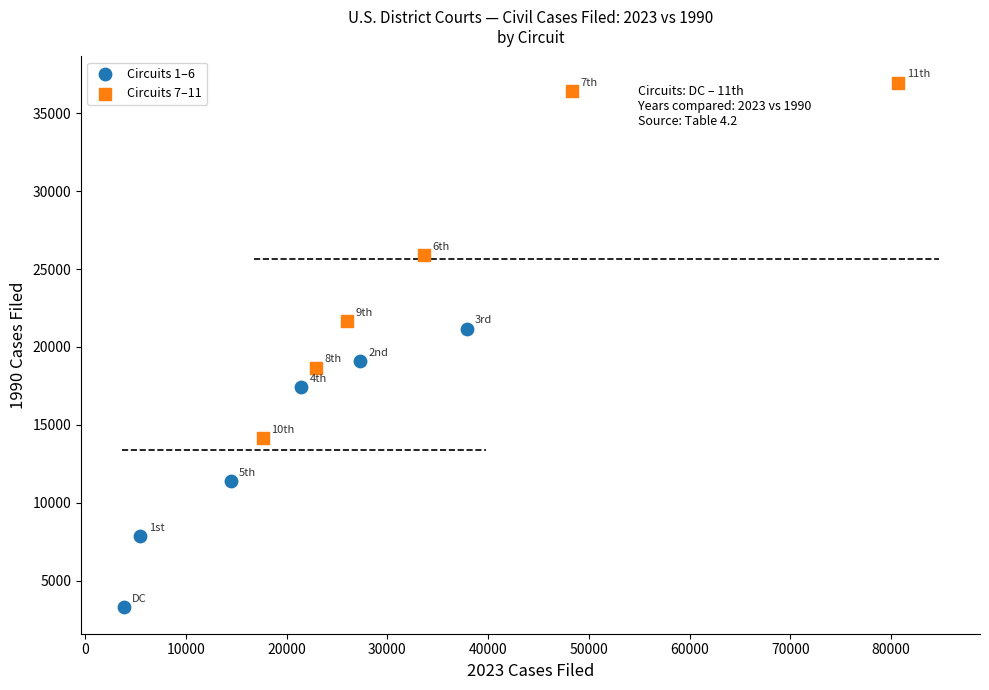

Which series reaches the minimum Y coordinate?

Circuits 1–6